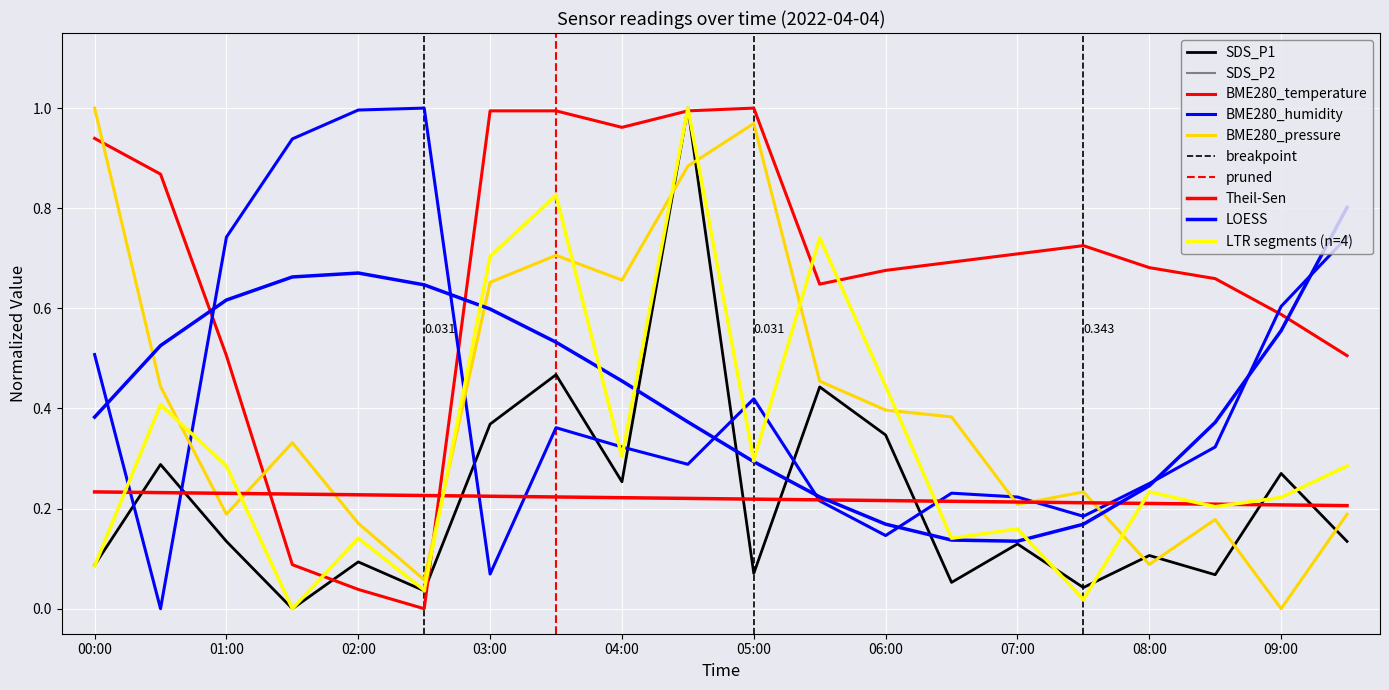

Which series has the widest spread of values?

SDS_P1